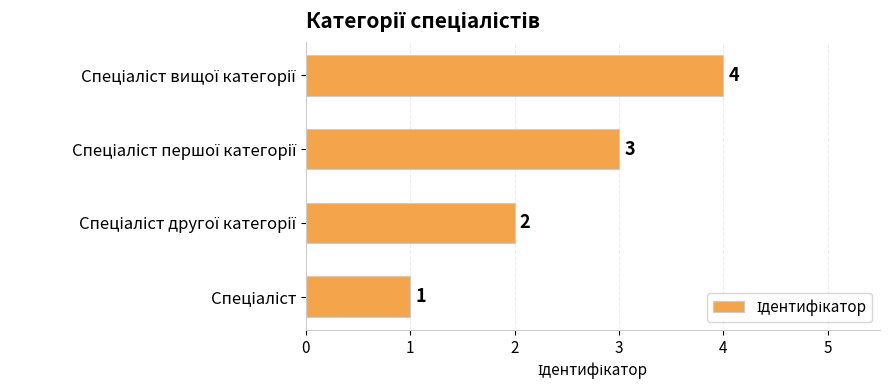

How many values are between 2 and 4?

3